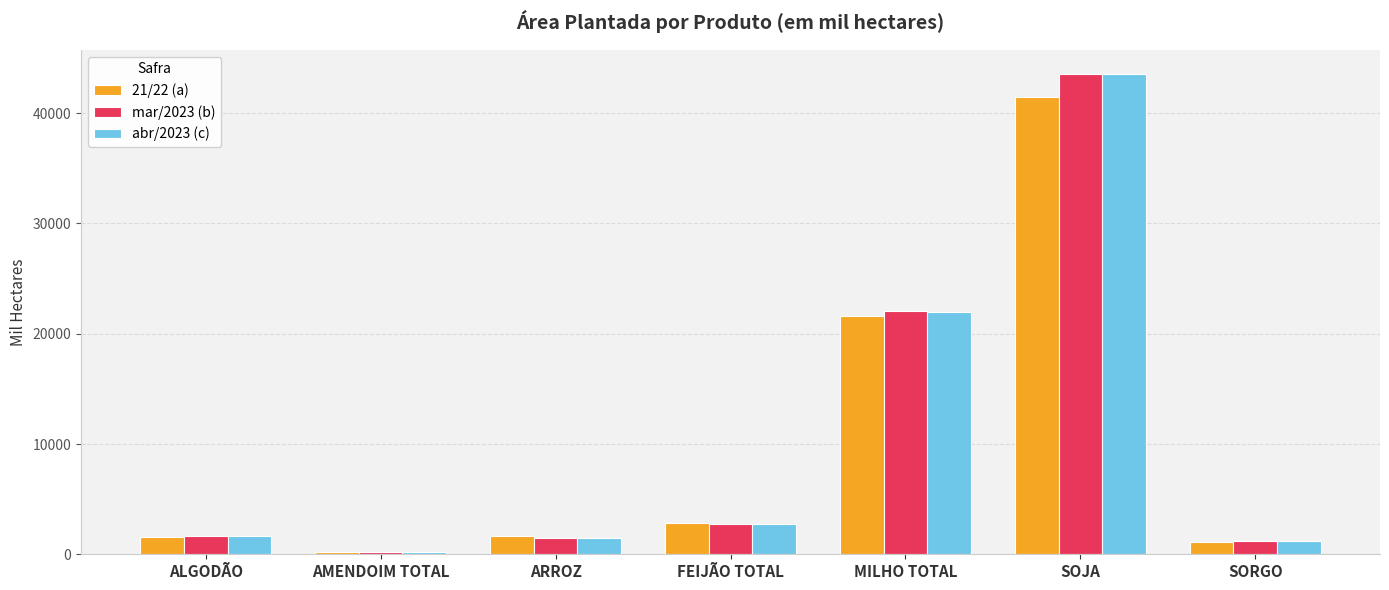

What is the spread (max minus min) of values at FEIJÃO TOTAL?

100.4